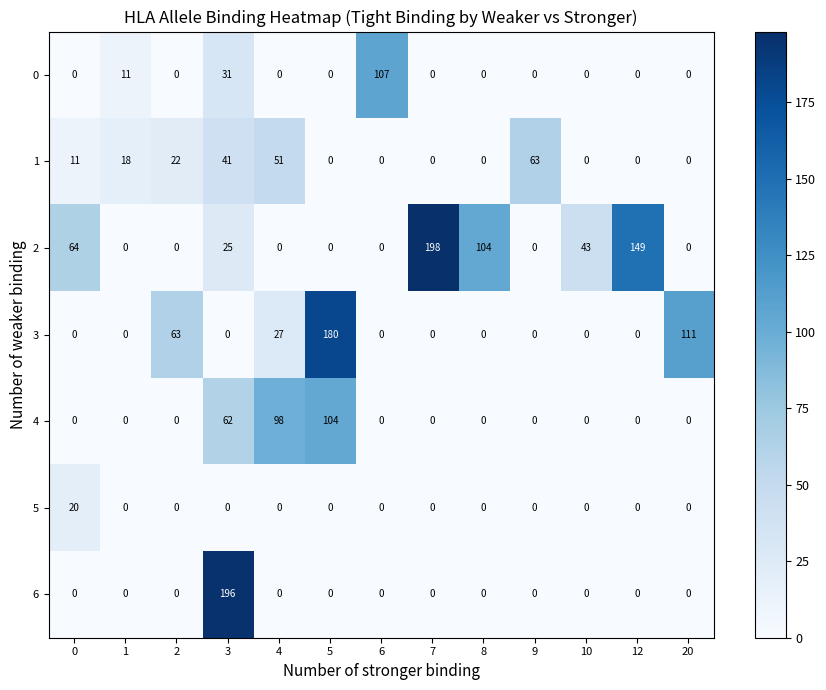

At how many categories does at least one series exceed 8?

13